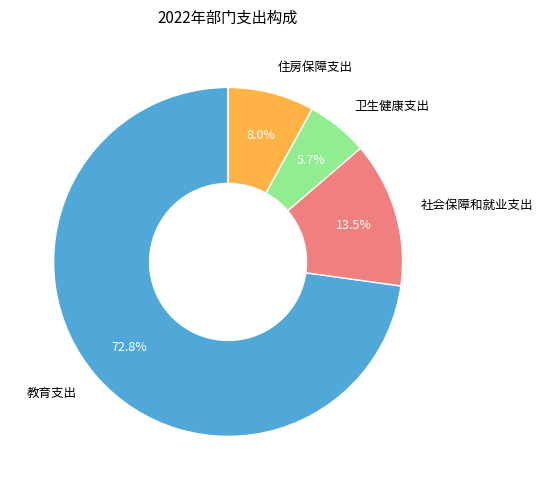

Is it true that 卫生健康支出 is 6% of the pie?

True